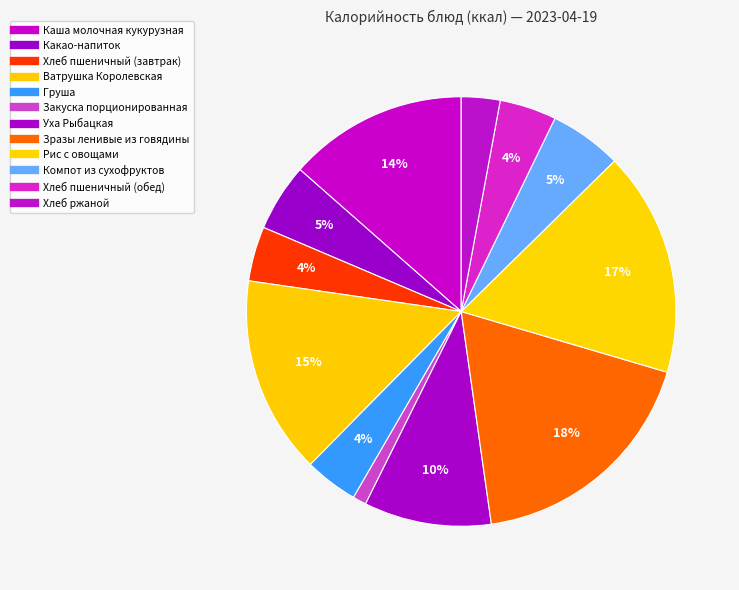

How many segments does this pie chart have?

12